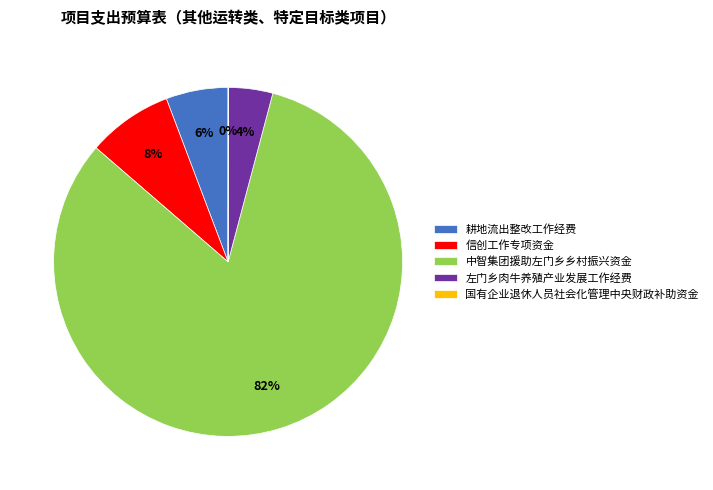

What is the majority slice?

中智集团援助左门乡乡村振兴资金